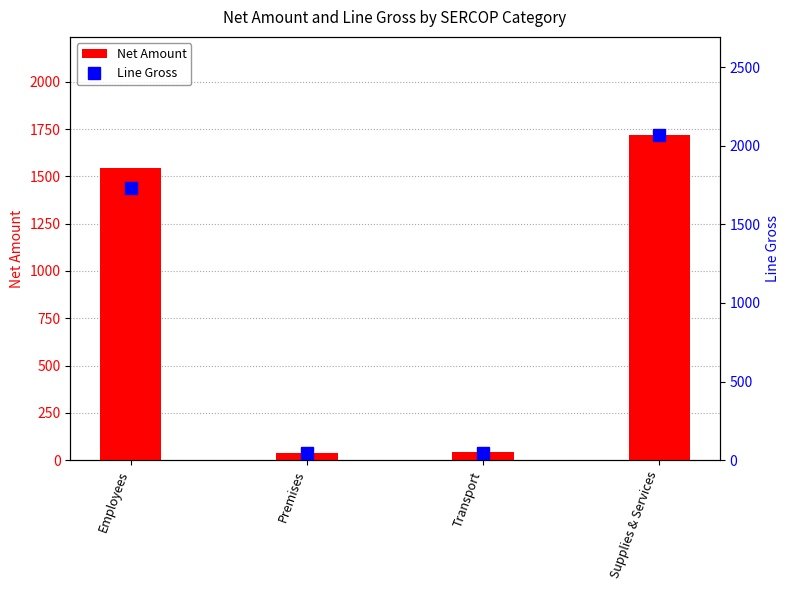

What is the value of the Line Gross bar at the 3rd from the left?

46.6